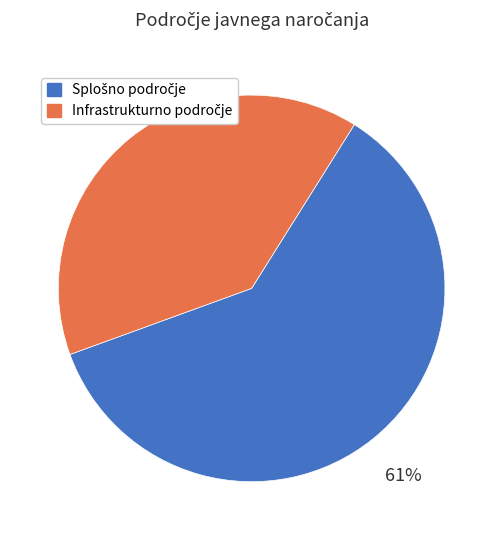

To the nearest percent, what is the average slice percentage?

50%